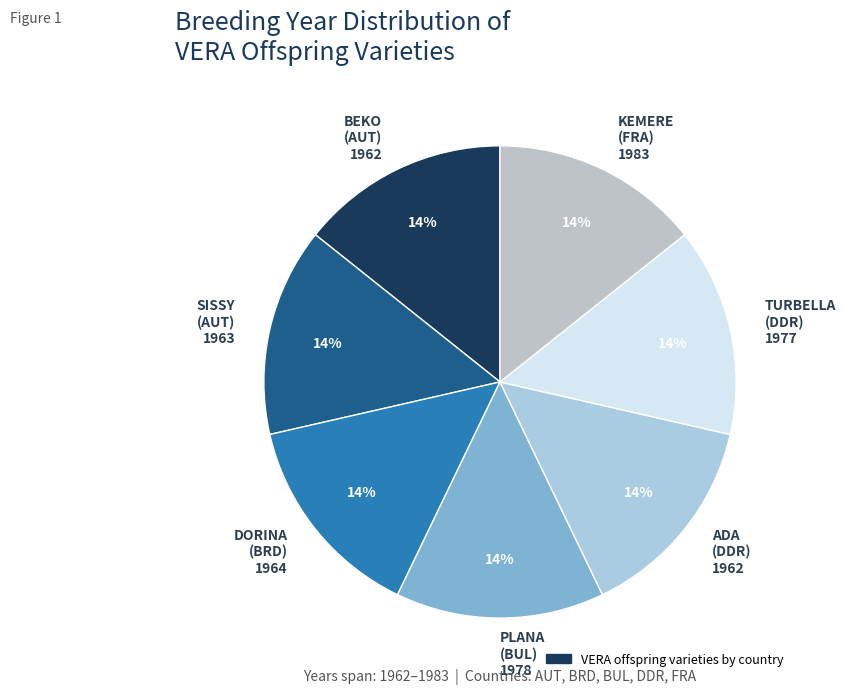

To the nearest percent, what is the average slice percentage?

14%